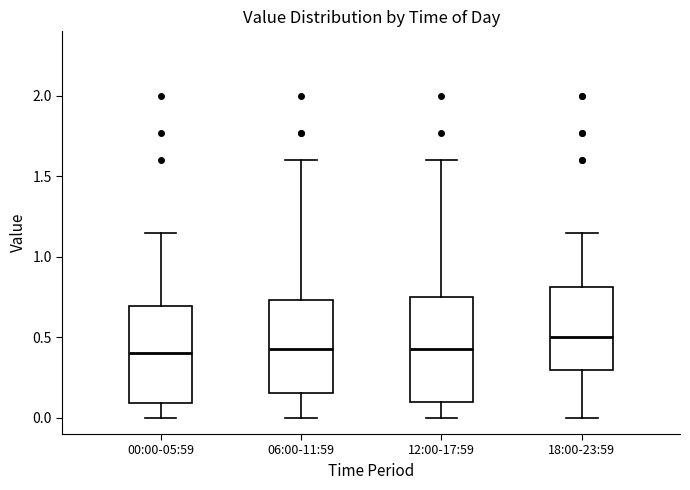

Which box's median line is the highest?

18:00-23:59